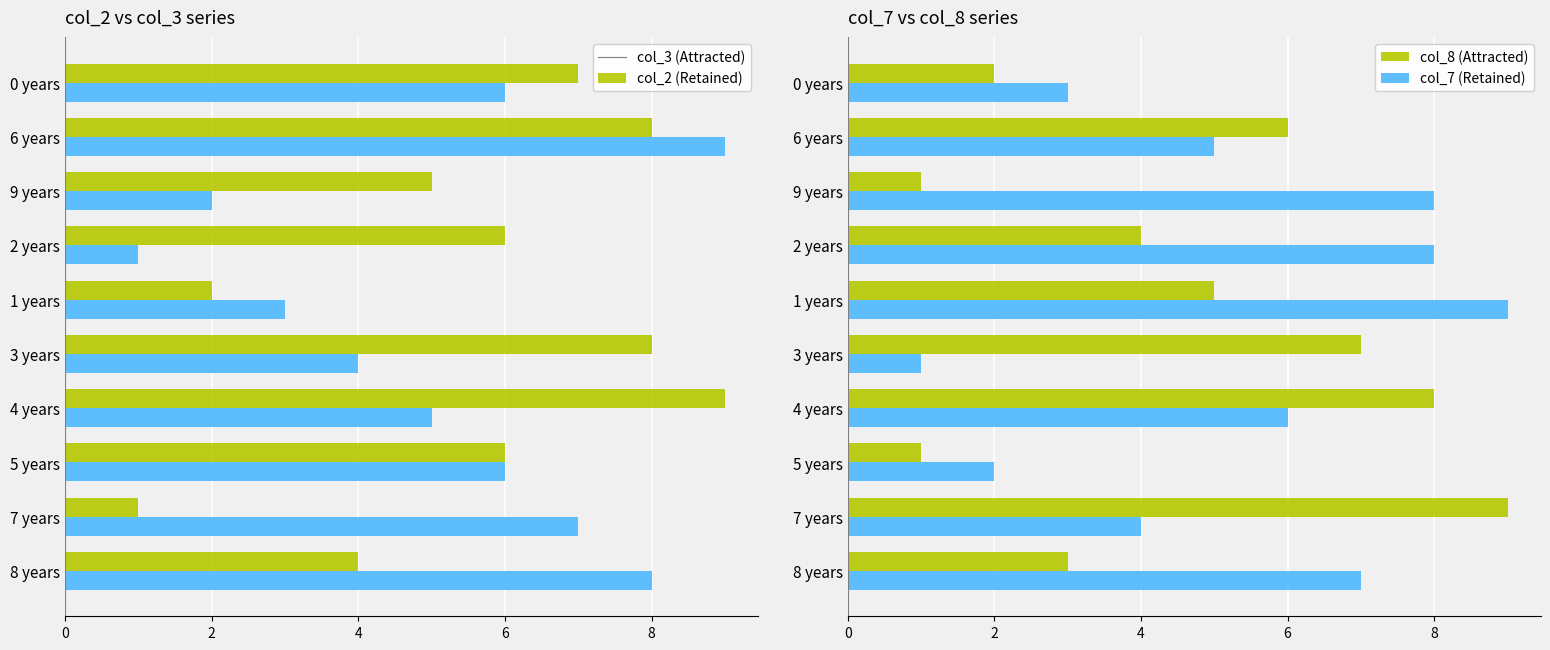

Reading left to right, what are all the values shown in this chart?

col_3: 4	1	6	9	8	2	6	5	8	7
col_2: 8	7	6	5	4	3	1	2	9	6
col_8 (Attracted): 3	9	1	8	7	5	4	1	6	2
col_7 (Retained): 7	4	2	6	1	9	8	8	5	3